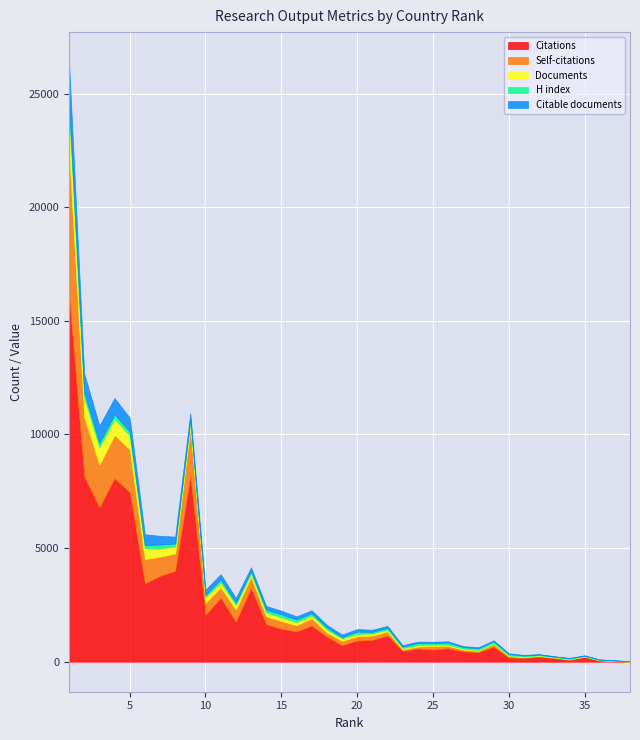

How many values in the Citations series are below 1108?

19